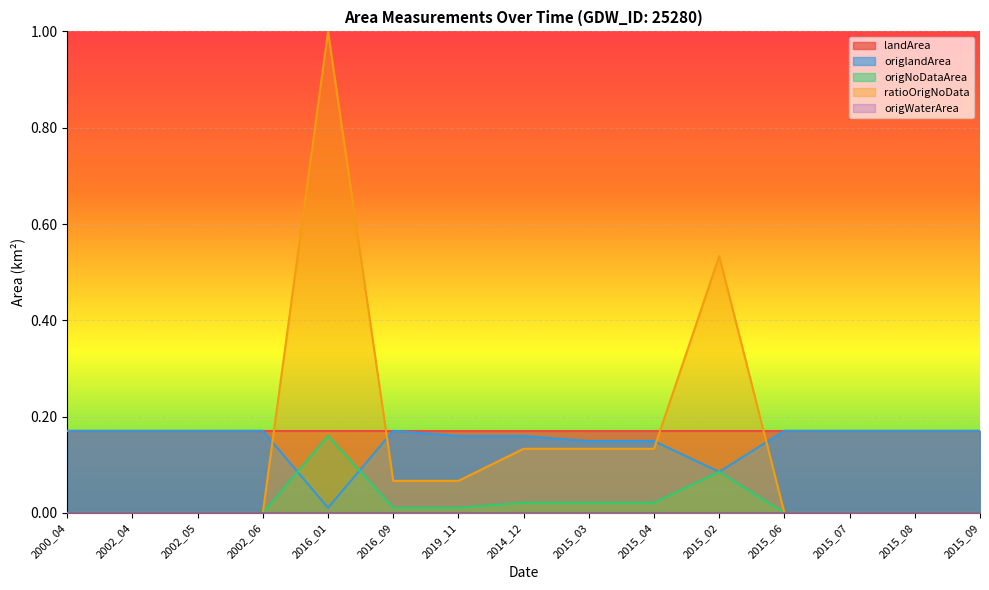

How many lines are shown in the chart?

5